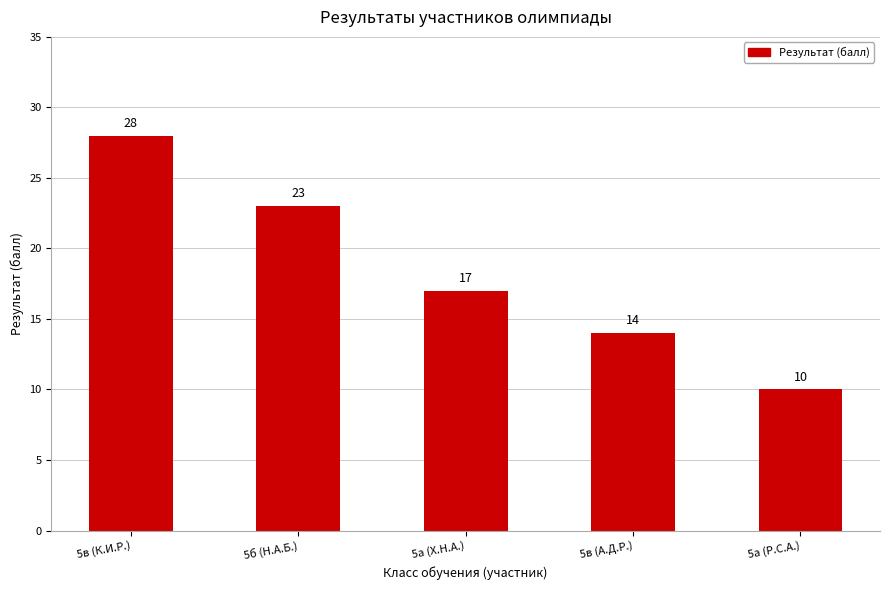

What is the label of the 1st bar from the right?

5а (Р.С.А.)